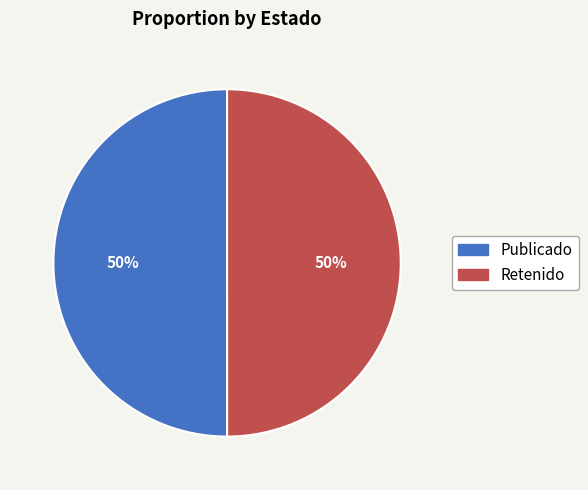

Approximately how many times larger is the value at Retenido compared to Publicado?

1.0